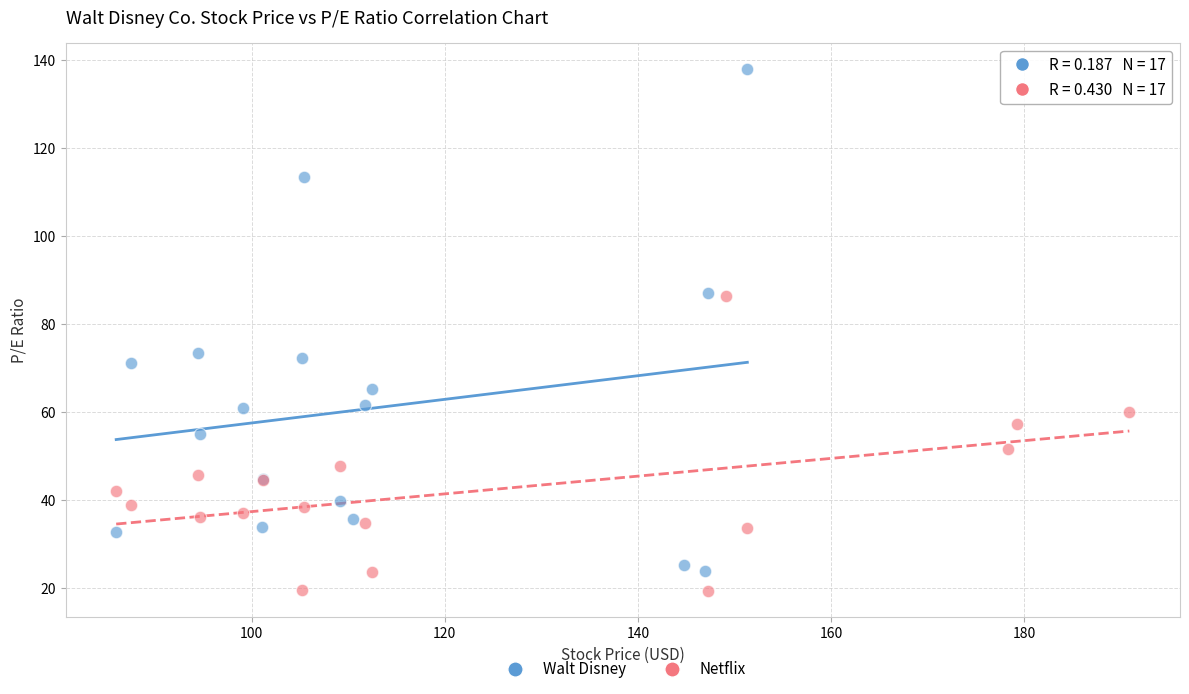

Which series reaches the maximum Y coordinate?

Walt Disney